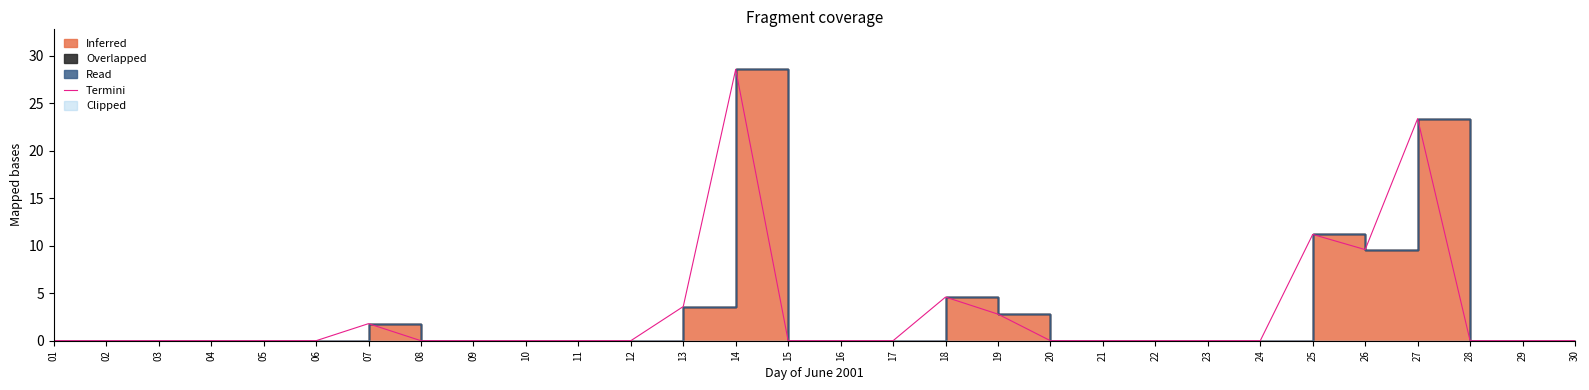

What is the change in value from 07 to 29?

-1.8